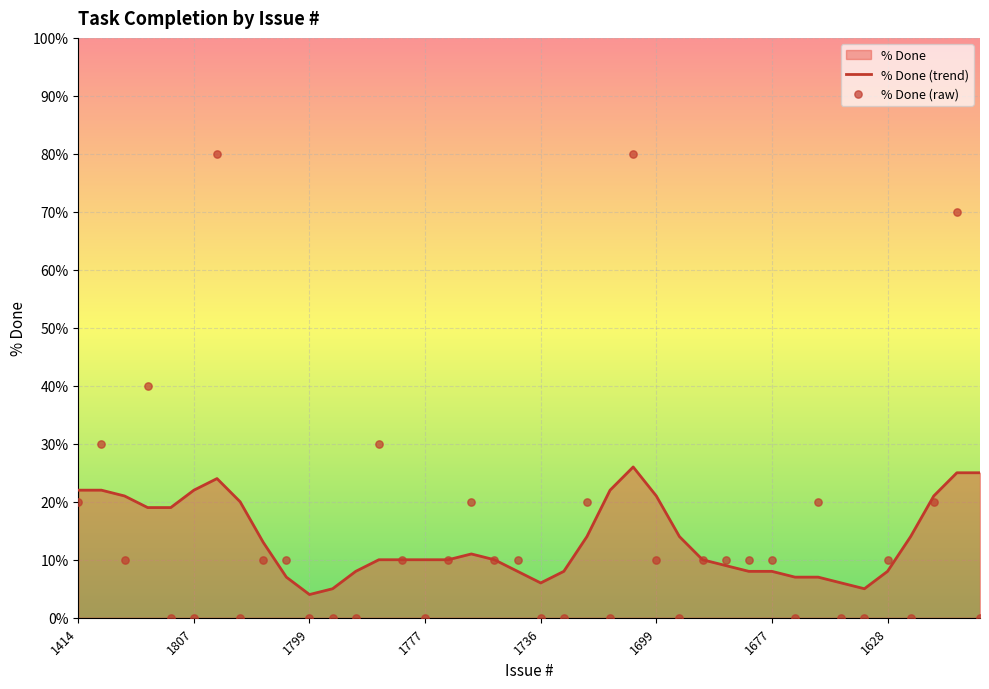

At how many categories does at least one series exceed 14?

18